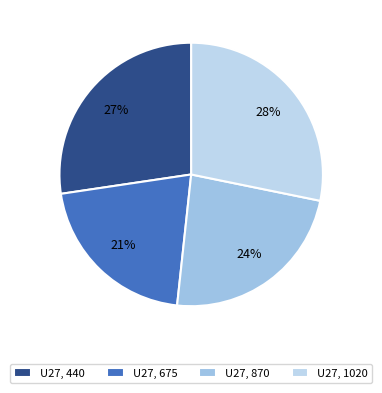

Count the number of slices in the pie.

4